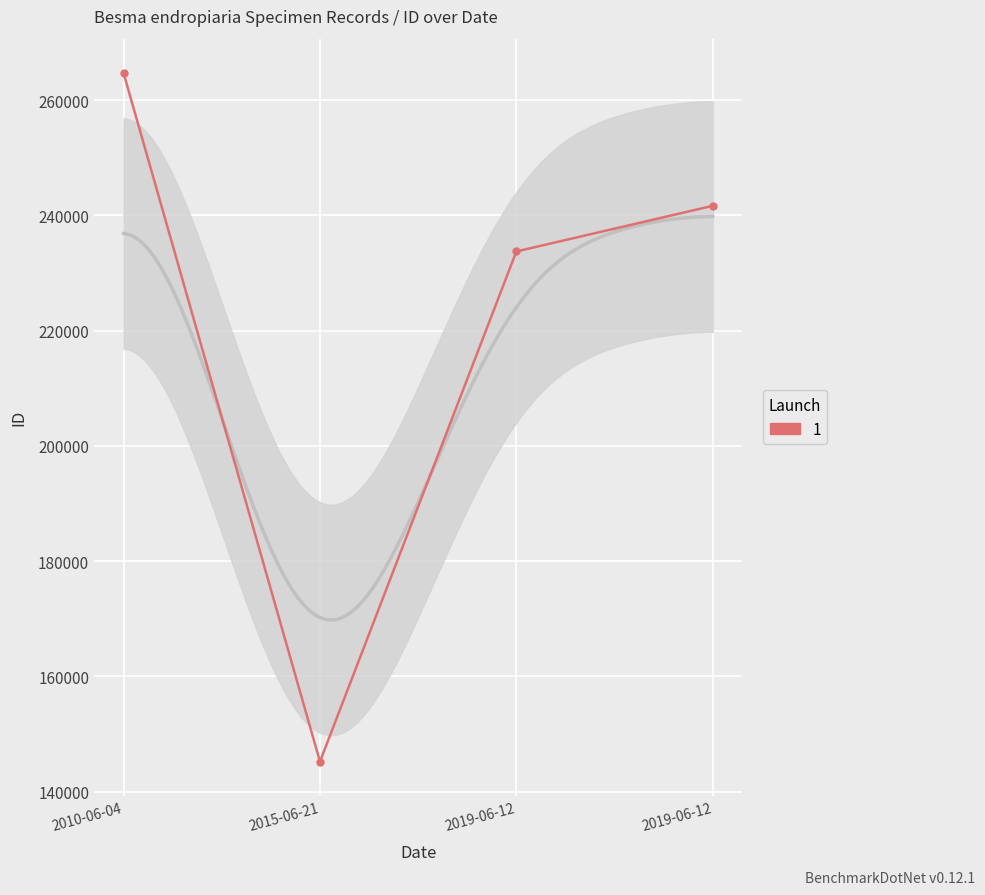

Reading right to left, extract all data points from this chart.

241664	233744	145235	264690